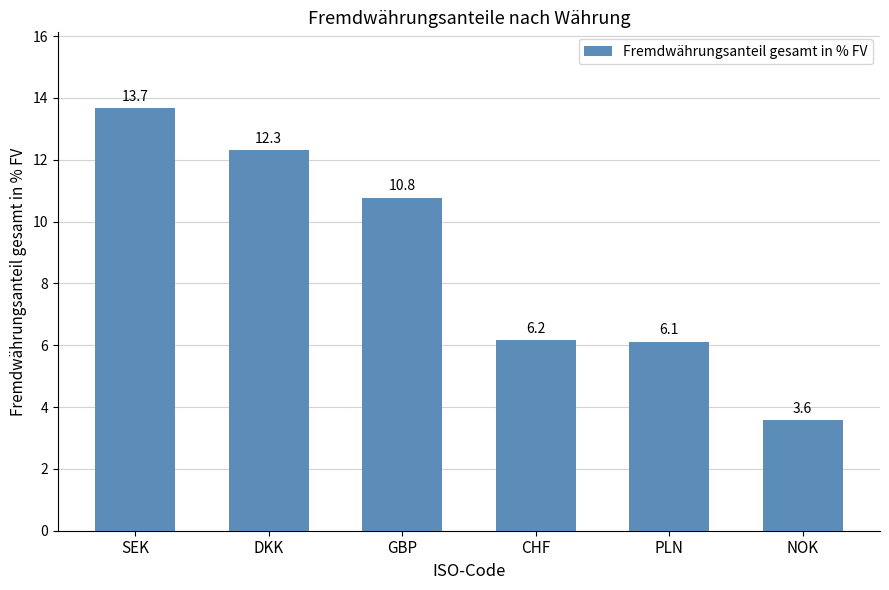

What is the value of the 4th bar from the left?

6.2